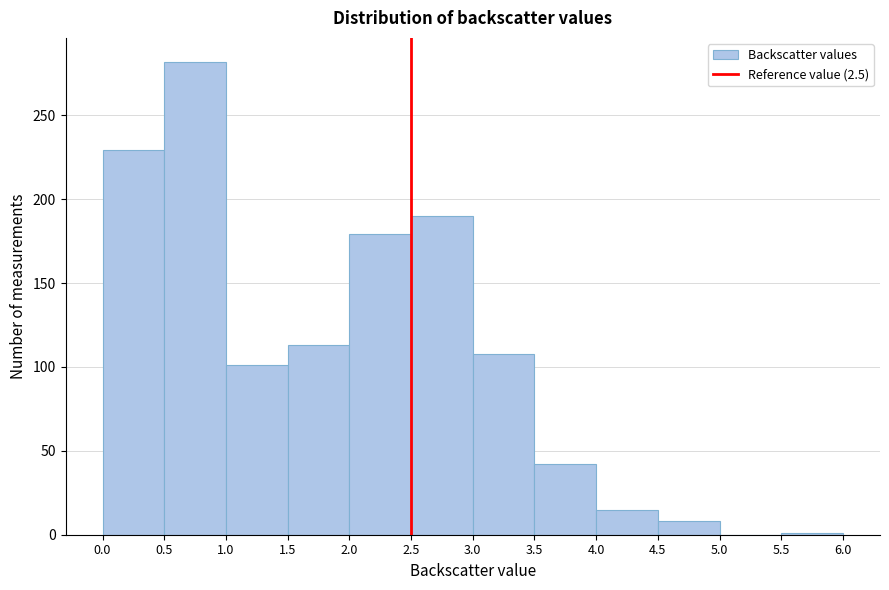

Reading left to right, transcribe this chart: for each bar, give the range it covers on the x-axis and its height. The values are not printed on the chart, so give them approximately, as read against the axis.

0.0 to 0.5: 230
0.5 to 1.0: 280
1.0 to 1.5: 100
1.5 to 2.0: 115
2.0 to 2.5: 180
2.5 to 3.0: 190
3.0 to 3.5: 110
3.5 to 4.0: 40
4.0 to 4.5: 15
4.5 to 5.0: 10
5.0 to 5.5: 0
5.5 to 6.0: under 5